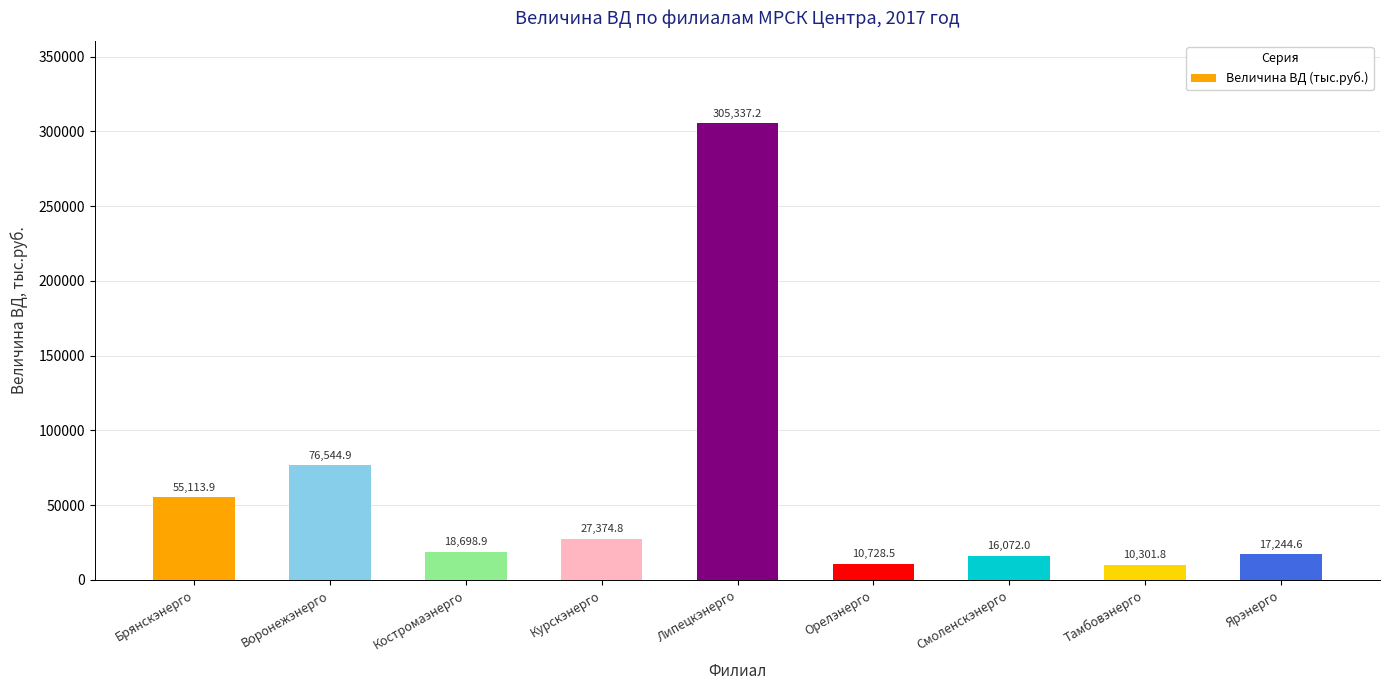

What is the sum of the values at Костромаэнерго and Курскэнерго?

46073.7